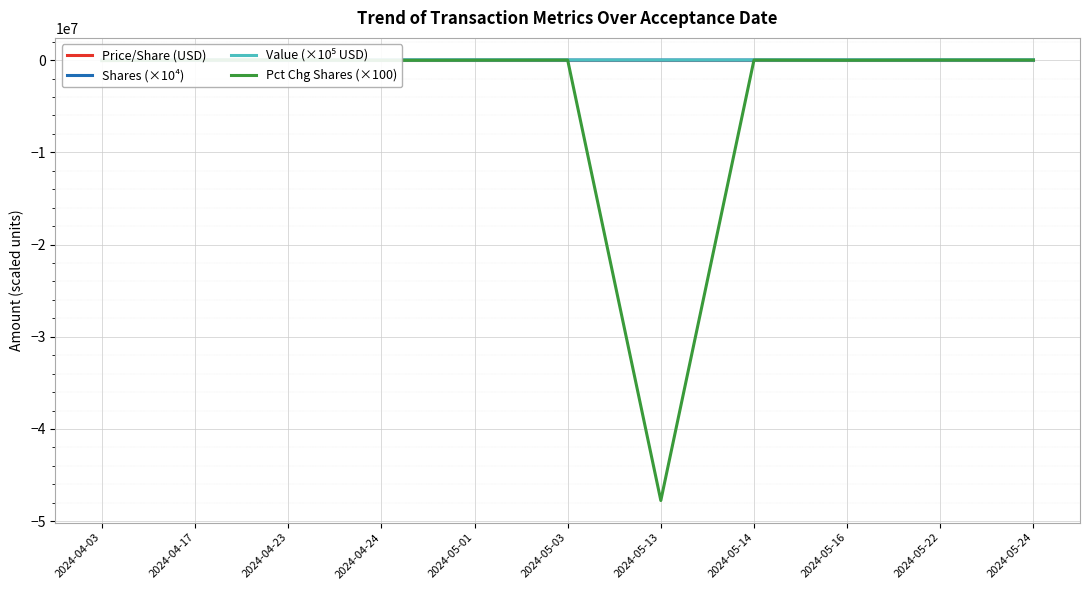

Where is the first local minimum for Pct Chg Shares (×100)?

2024-04-24